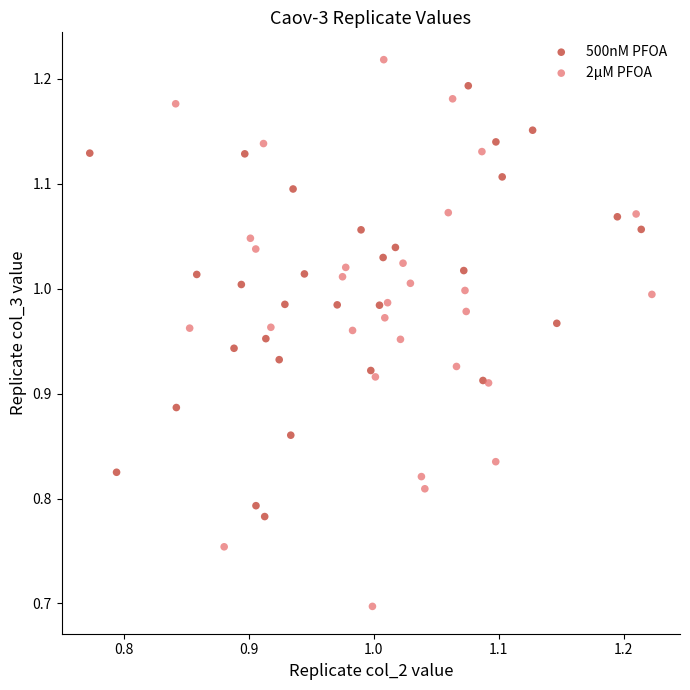

Which series contains the lowest Y value?

2μM PFOA